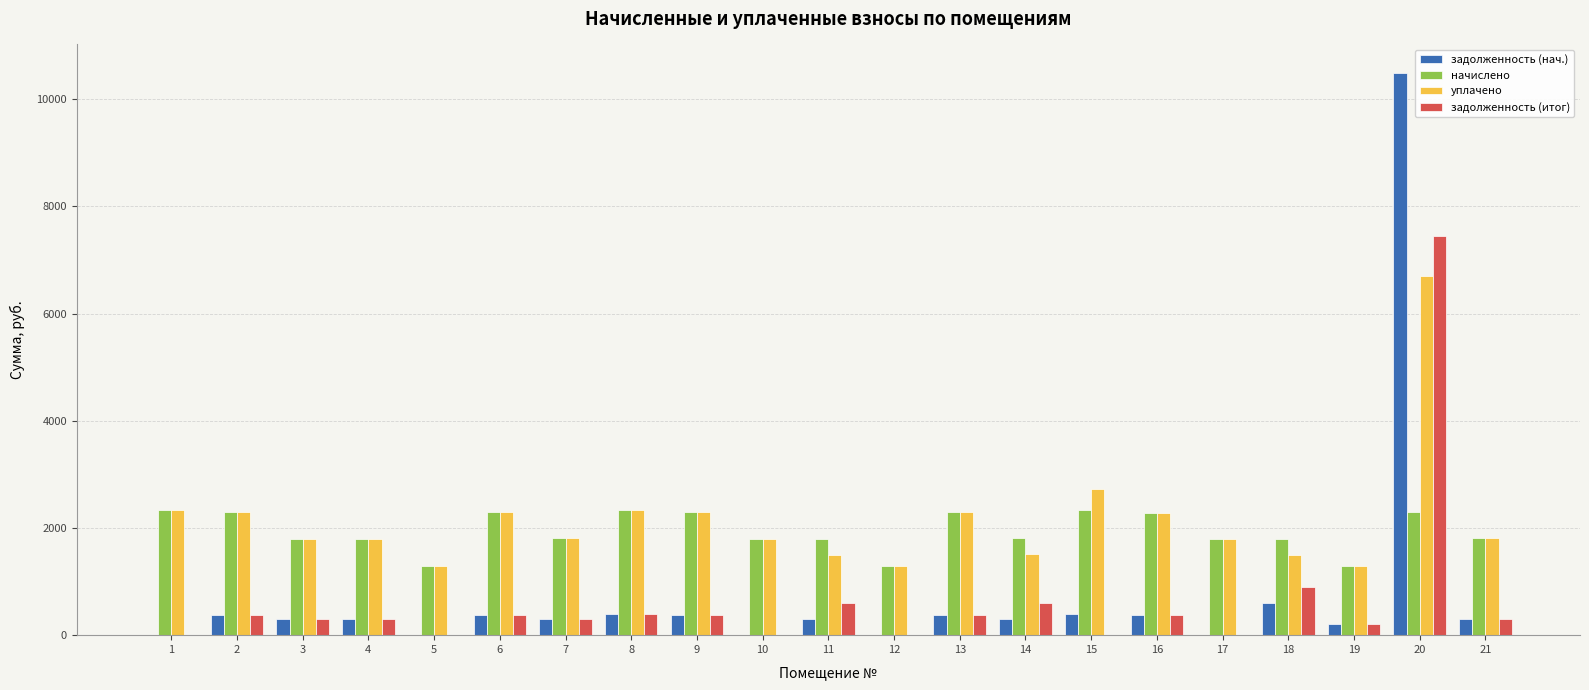

At which label is уплачено closest to 3992?

15